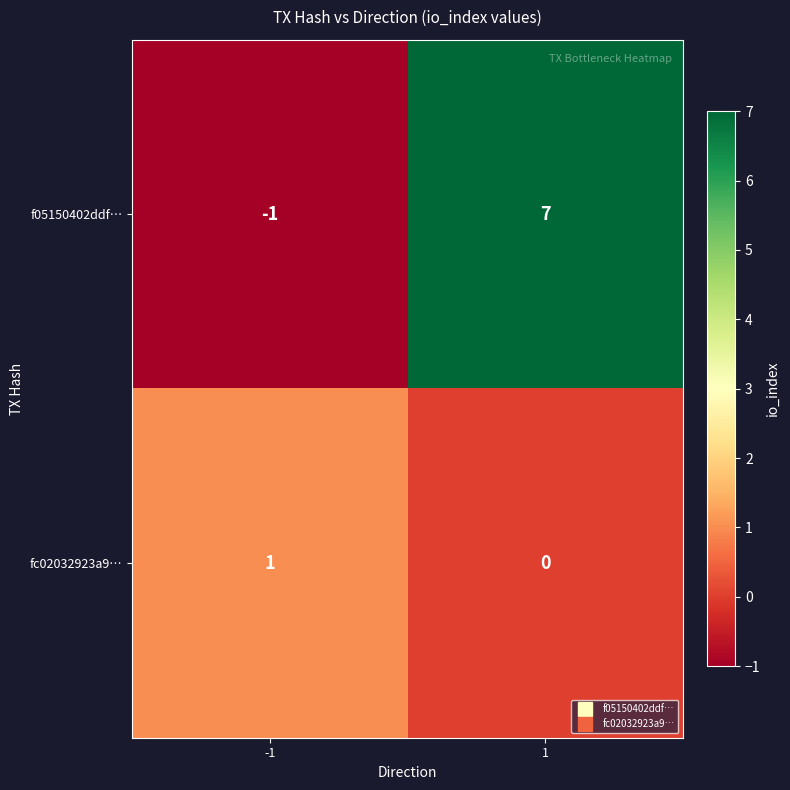

Is the value of f05150402ddf… at 1 greater than the value of fc02032923a9… at 1?

Yes